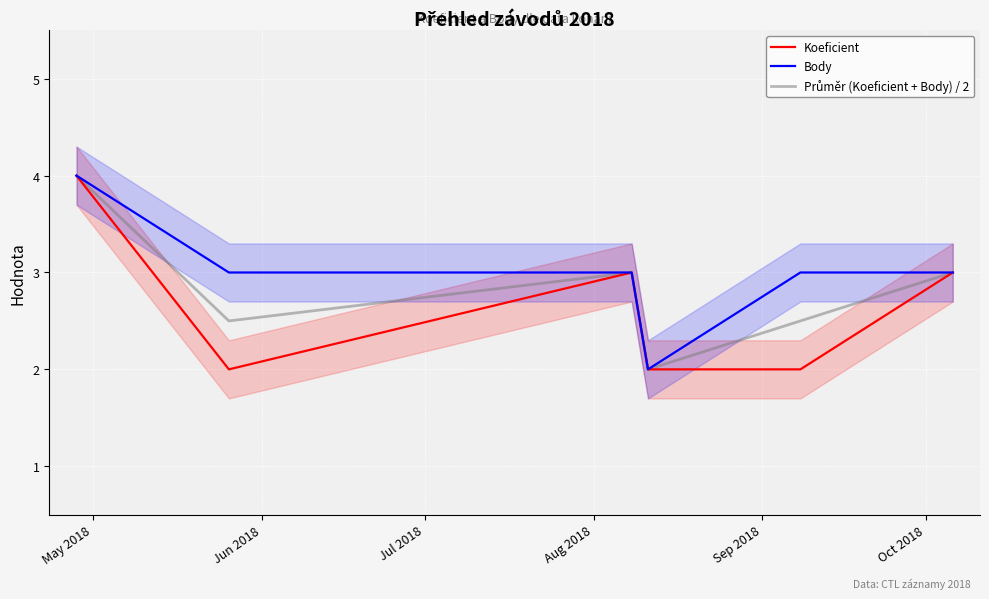

What is the value of the Body point at the 4th from the left?

2.0